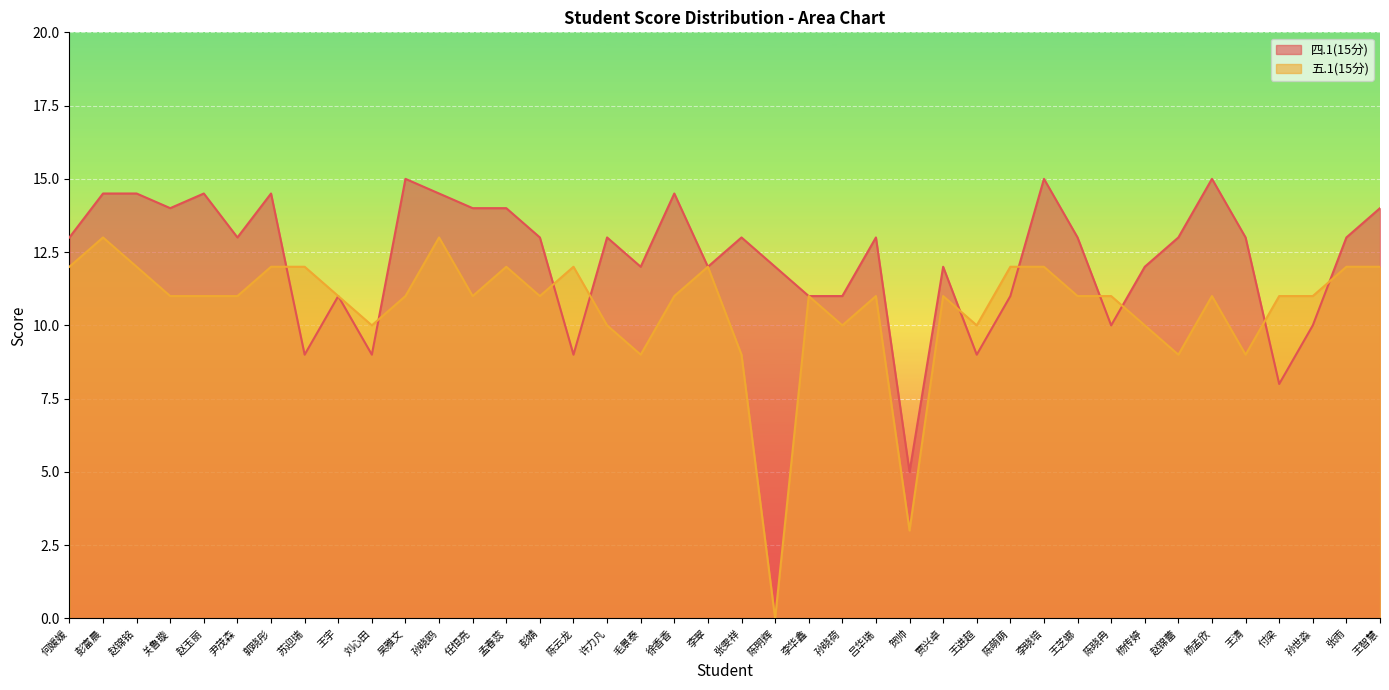

What is the sum of the 四.1(15分) values at 刘心田 and 彭富晨?

23.5